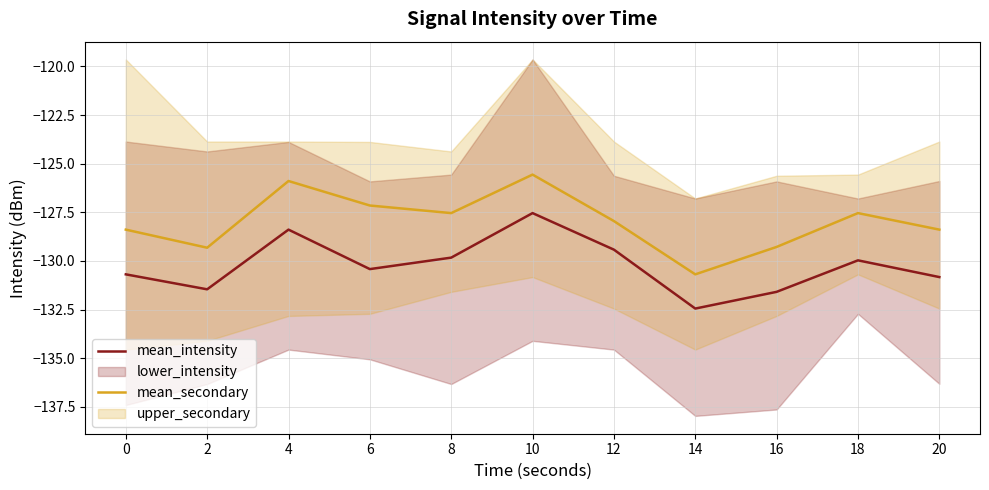

What is the value of the mean_intensity point at the 2nd from the left?

-131.5